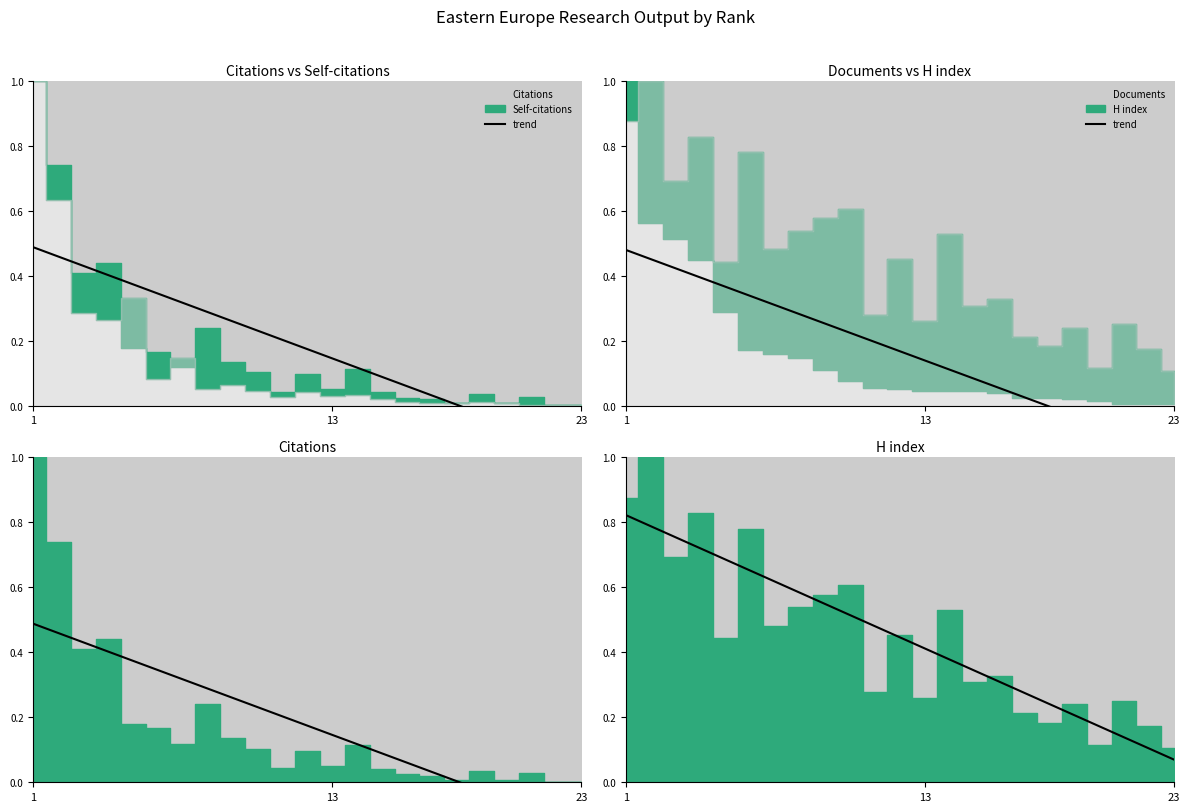

What is the difference between the maximum and minimum values?

0.8